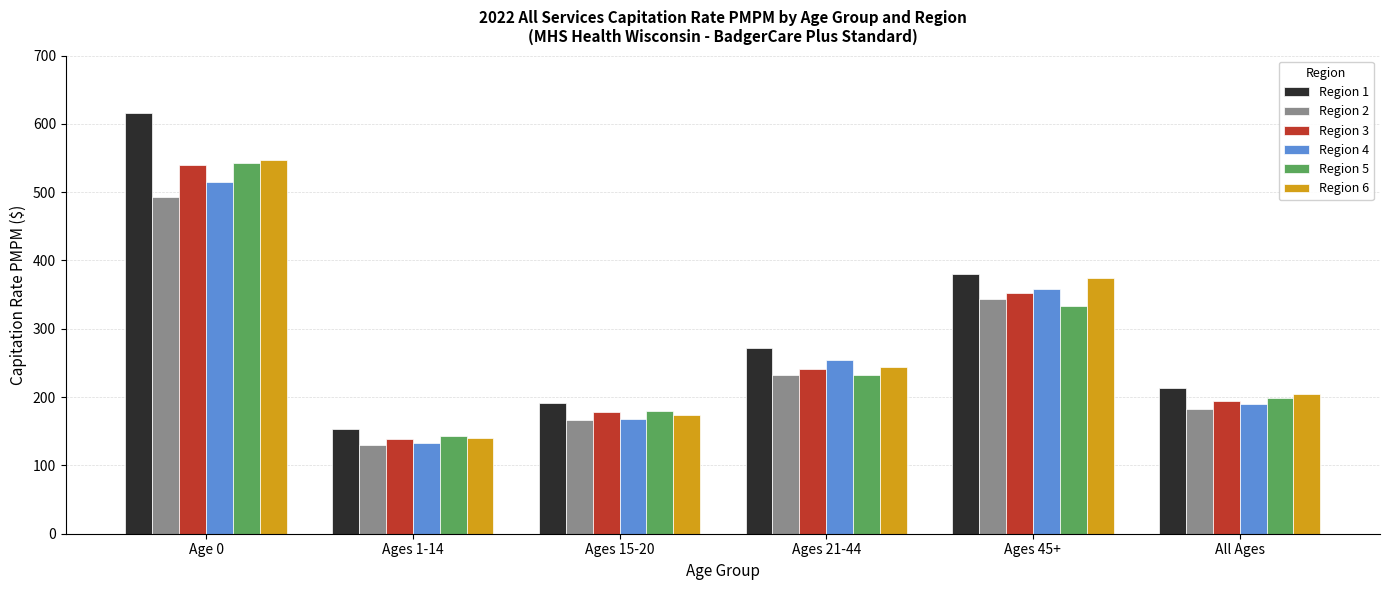

What is the difference between the maximum and minimum values in the Region 6 series?

407.0